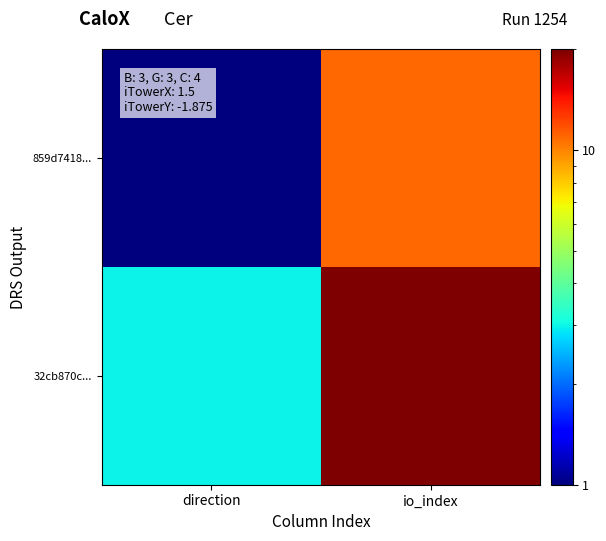

At which category does the chart reach its peak across all series?

io_index